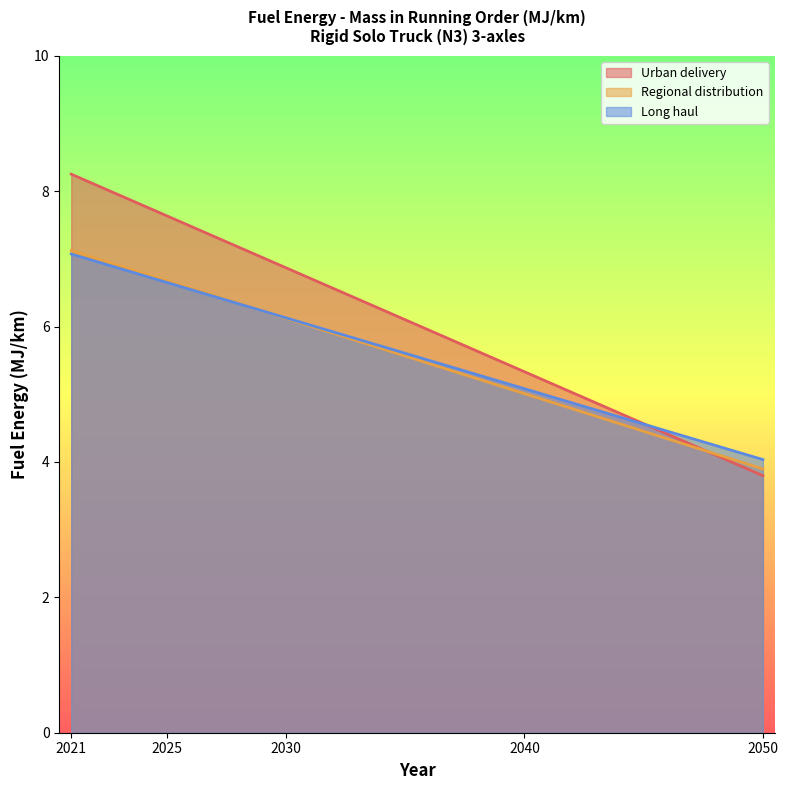

True or false: Long haul has more than 2 interior local peaks.

False